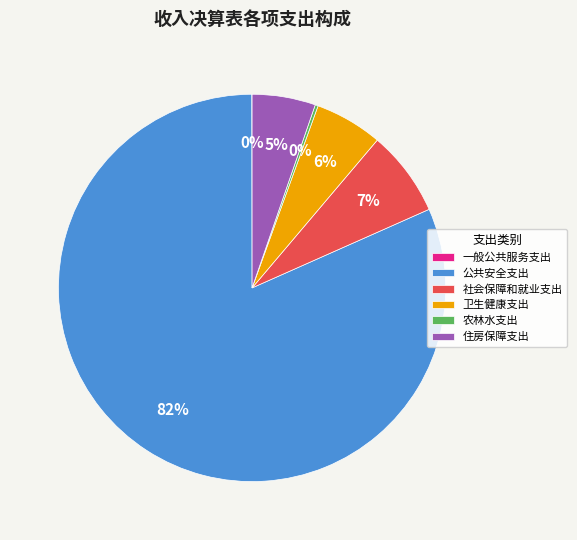

Which category has the biggest portion of the pie?

公共安全支出